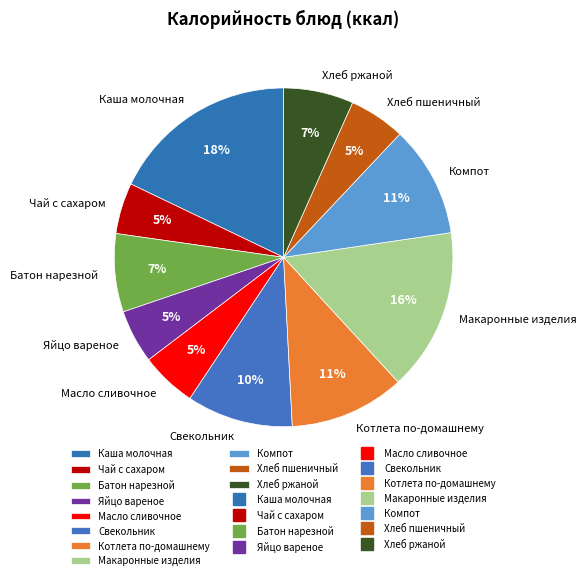

Do Хлеб пшеничный and Батон нарезной together represent more than half of the pie?

No